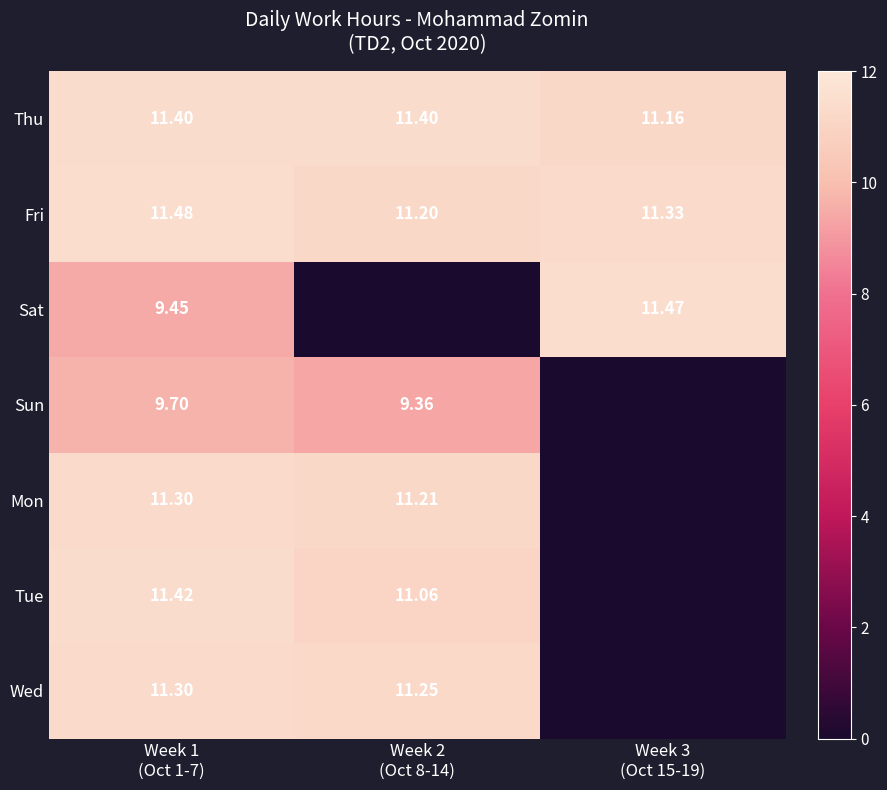

How many values in the Wed series exceed 11?

2